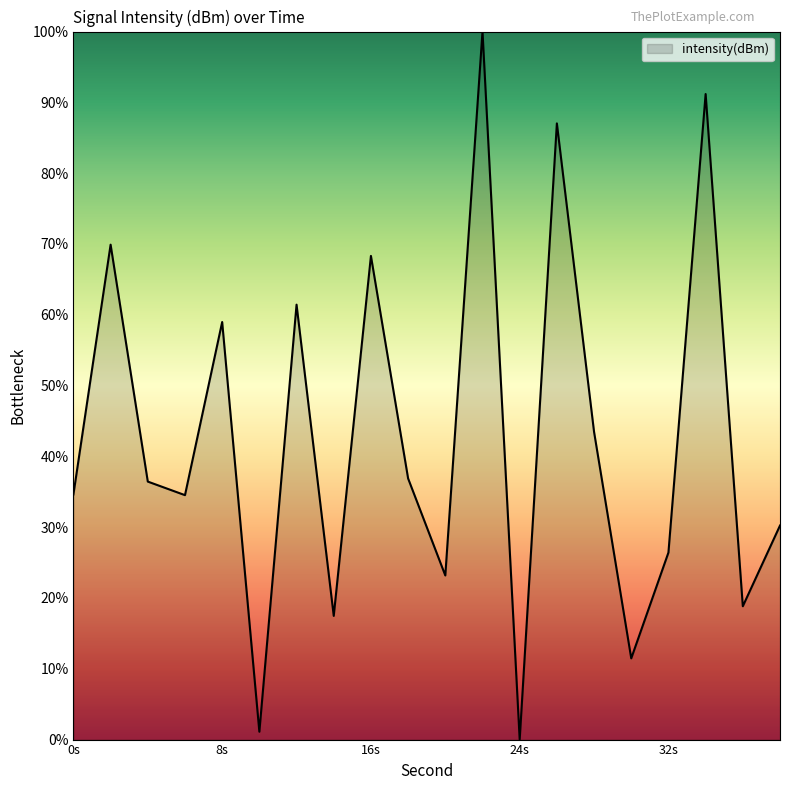

How many values are below 36?

10